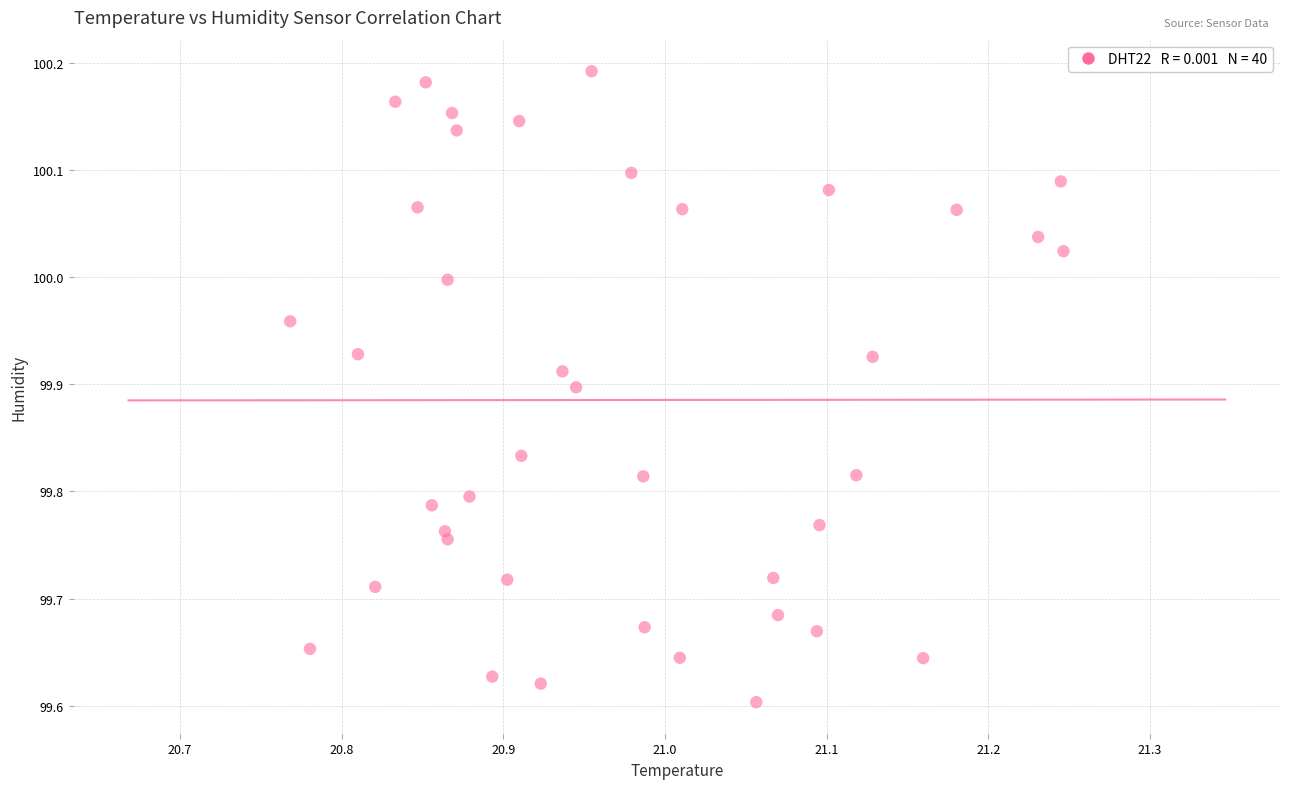

What is the range of Y values (max minus min)?

0.6